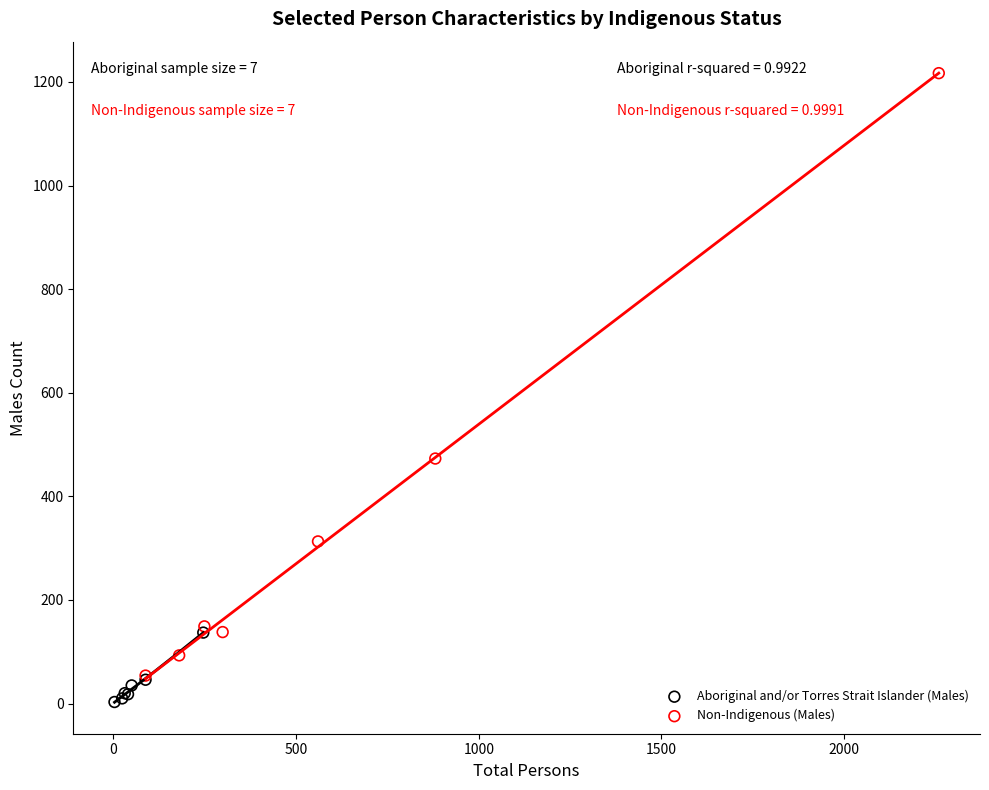

Which series contains the highest Y value?

Non-Indigenous (Males)